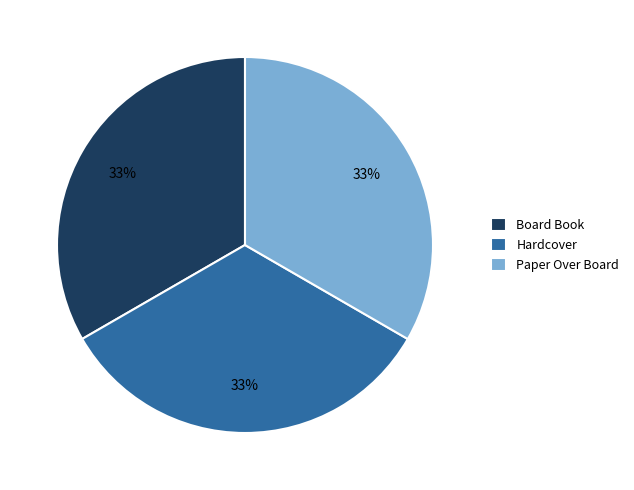

What is the ratio of the value at Paper Over Board to the value at Board Book?

1.0